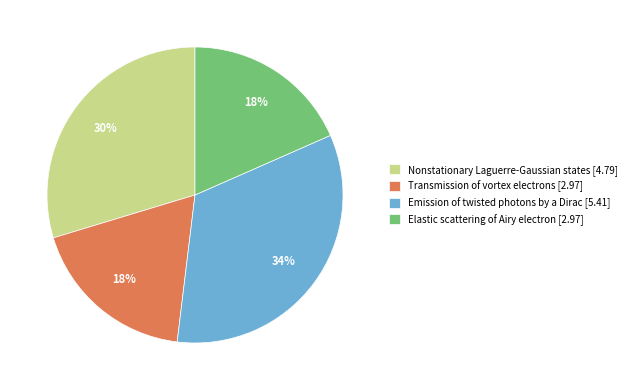

True or false: Transmission of vortex electrons accounts for 18% of the total.

True